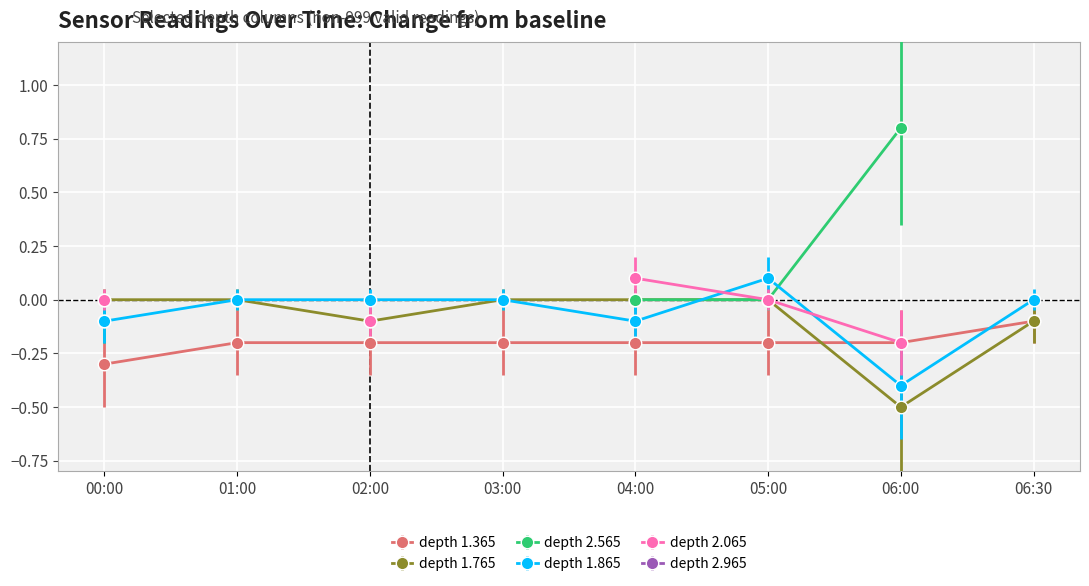

What is the minimum value for depth 1.365?

-0.3